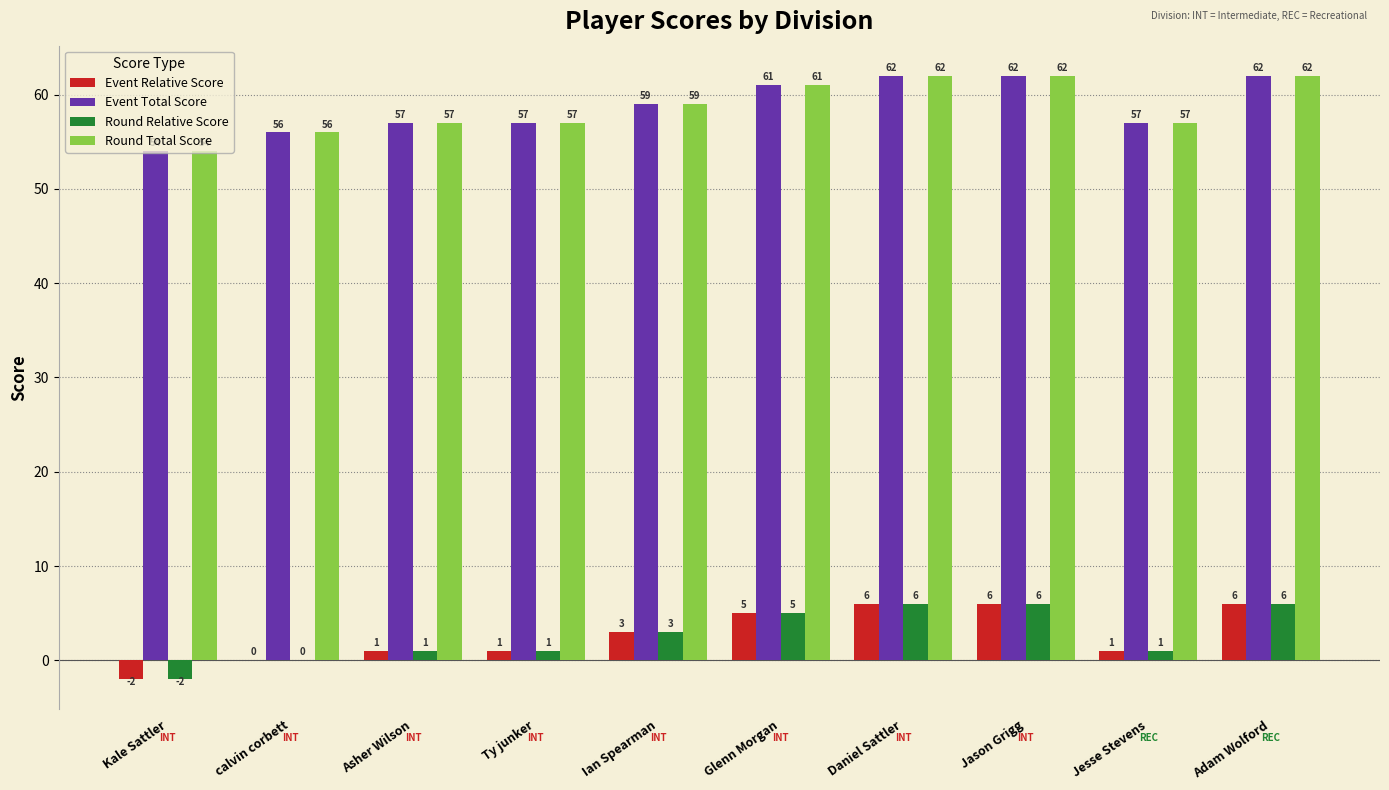

Reading left to right, extract all data points from this chart.

Event Relative Score: Kale Sattler=-2	calvin corbett=0	Asher Wilson=1	Ty junker=1	Ian Spearman=3	Glenn Morgan=5	Daniel Sattler=6	Jason Grigg=6	Jesse Stevens=1	Adam Wolford=6
Event Total Score: Kale Sattler=54	calvin corbett=56	Asher Wilson=57	Ty junker=57	Ian Spearman=59	Glenn Morgan=61	Daniel Sattler=62	Jason Grigg=62	Jesse Stevens=57	Adam Wolford=62
Round Relative Score: Kale Sattler=-2	calvin corbett=0	Asher Wilson=1	Ty junker=1	Ian Spearman=3	Glenn Morgan=5	Daniel Sattler=6	Jason Grigg=6	Jesse Stevens=1	Adam Wolford=6
Round Total Score: Kale Sattler=54	calvin corbett=56	Asher Wilson=57	Ty junker=57	Ian Spearman=59	Glenn Morgan=61	Daniel Sattler=62	Jason Grigg=62	Jesse Stevens=57	Adam Wolford=62